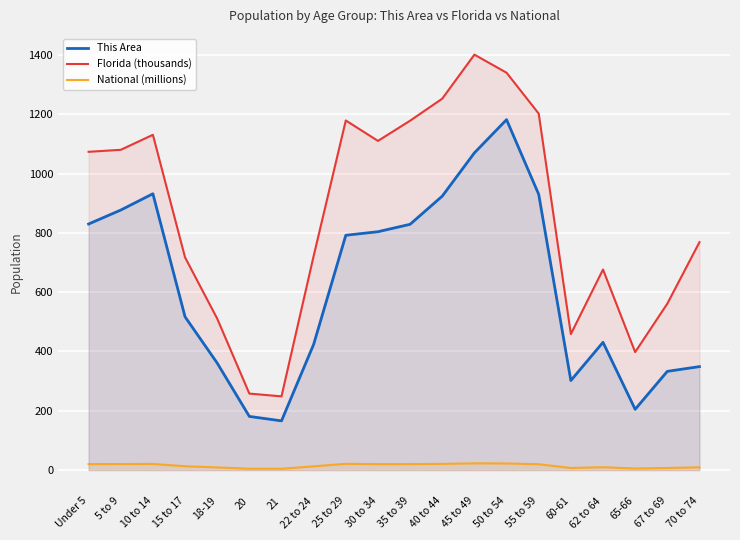

At which label does This Area first exceed 792?

Under 5